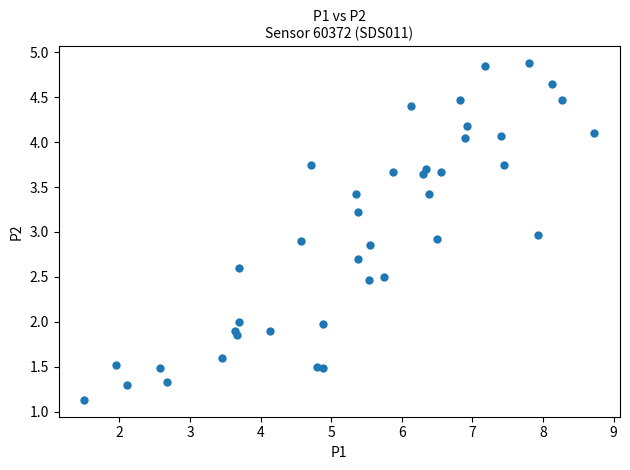

What is the range of X values (max minus min)?

7.2